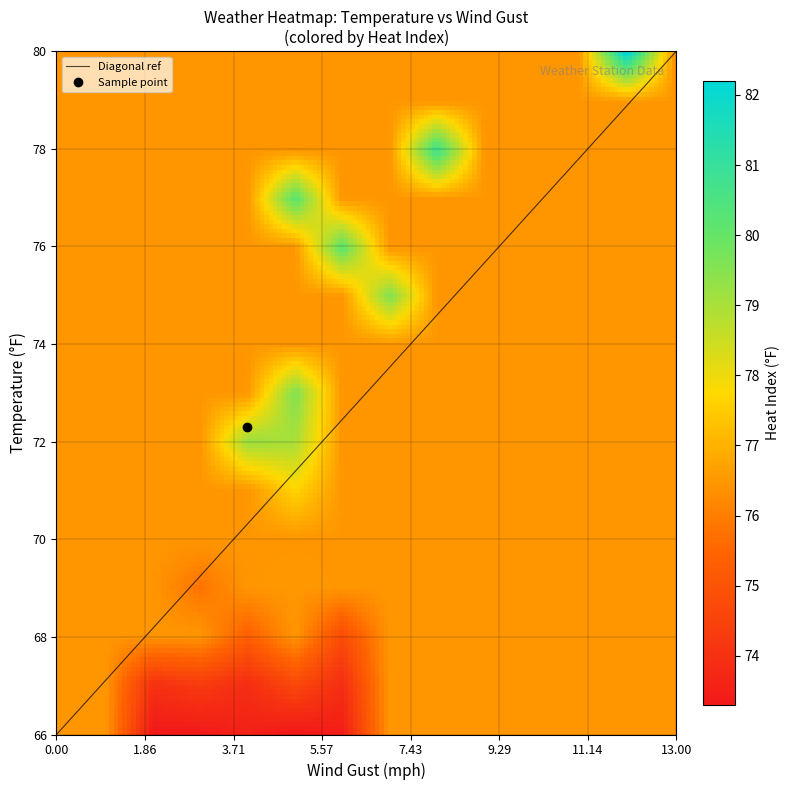

What is the maximum value shown in the chart?

82.2